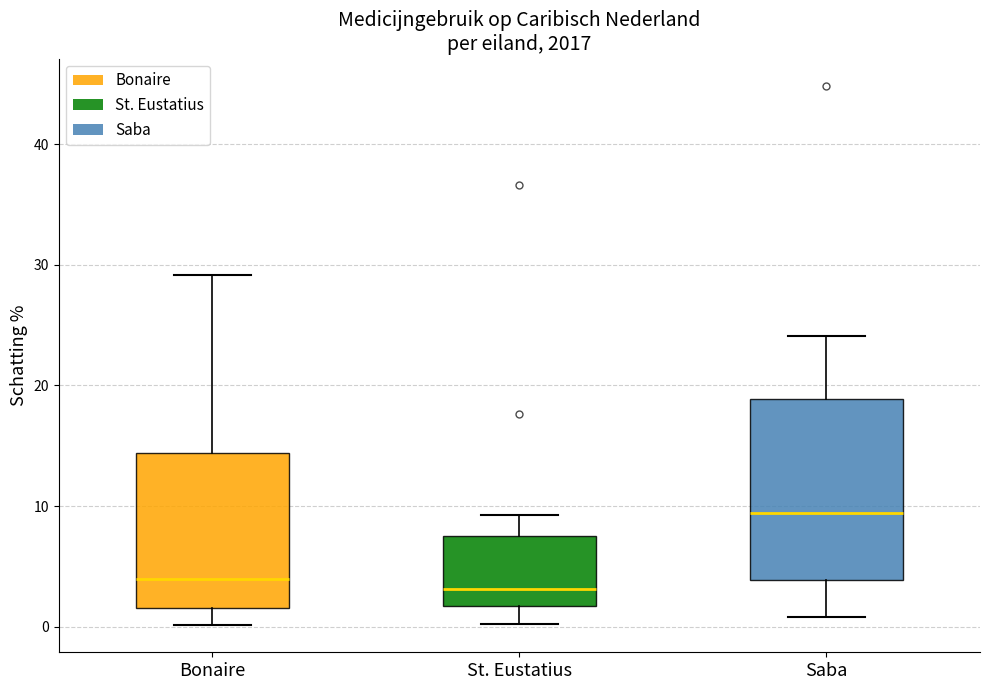

Where does the median line of the box for St. Eustatius sit on the y-axis? The values are not printed on the chart, so give them approximately, as read against the axis.

3